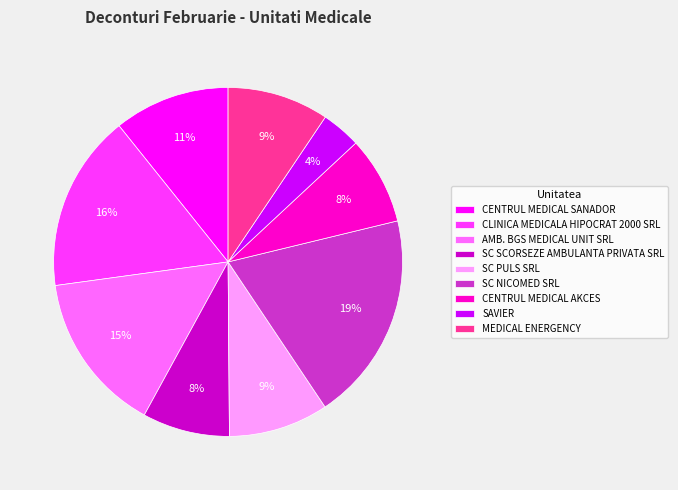

What percentage is the CENTRUL MEDICAL SANADOR slice, to the nearest percent?

11%